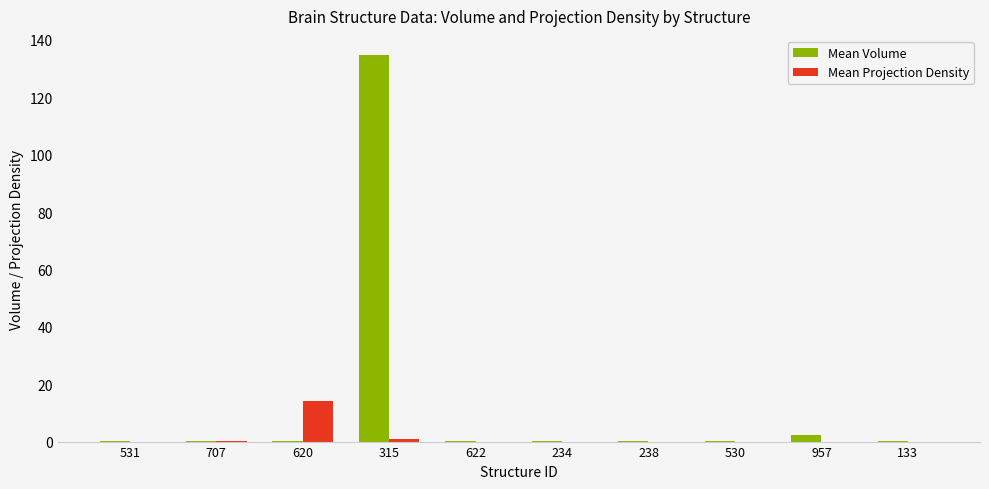

The Mean Projection Density series shows 0.0 at 531. True or false?

True